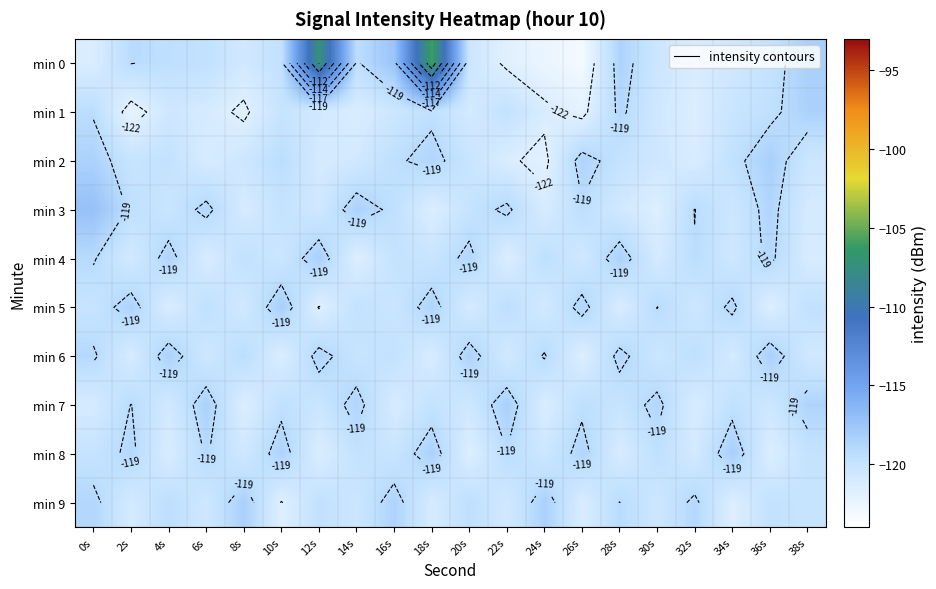

What is the difference between the min 8 values at 32s and 10s?

2.4